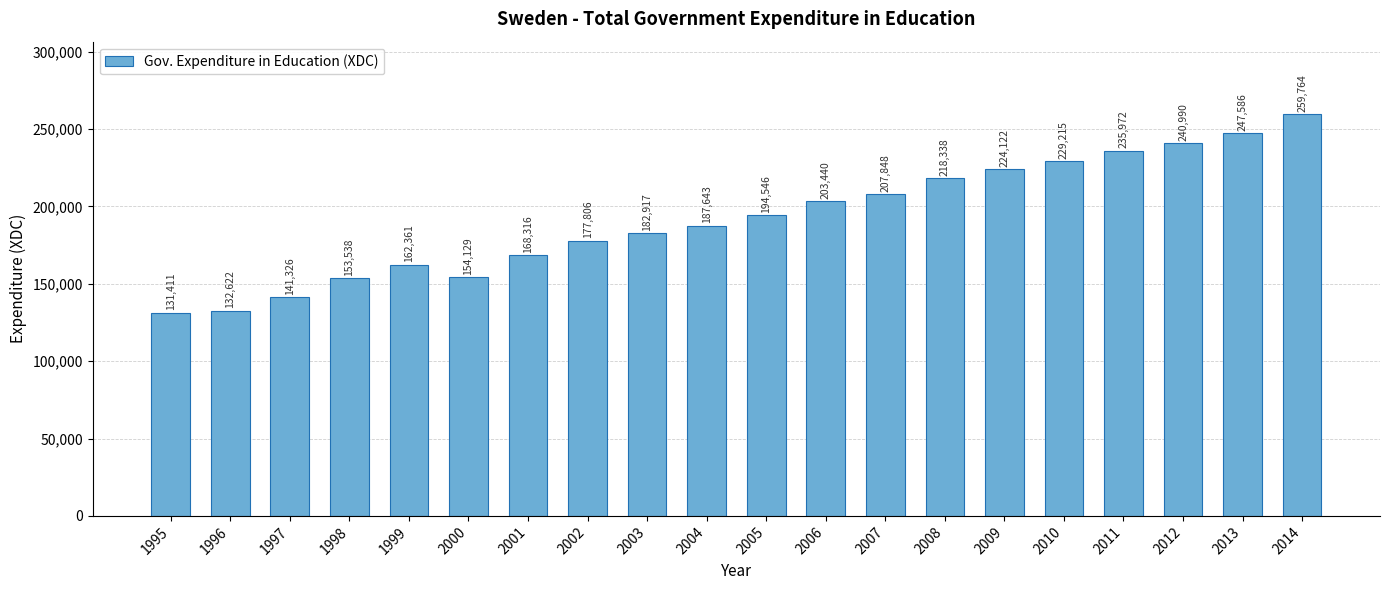

What is the change in value from 2000 to 2004?

+33514